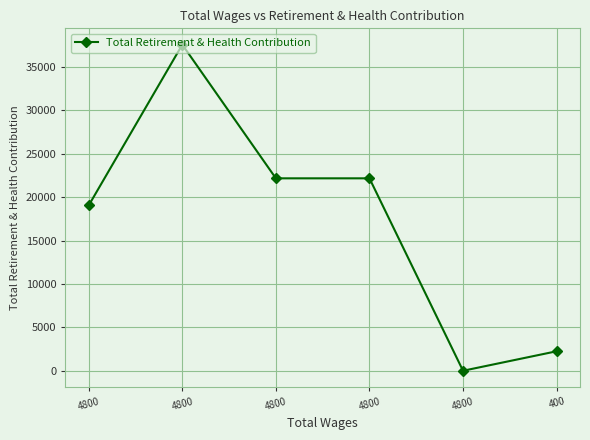

The value at 4800 is 32626. True or false?

False